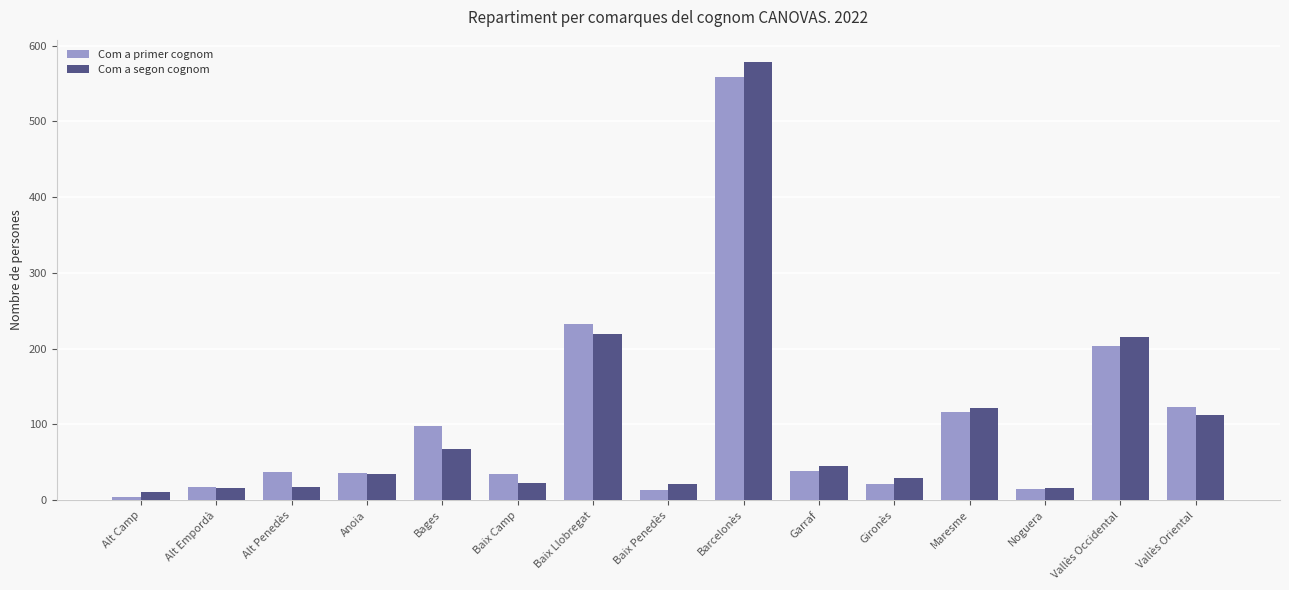

How many groups of bars are there?

15